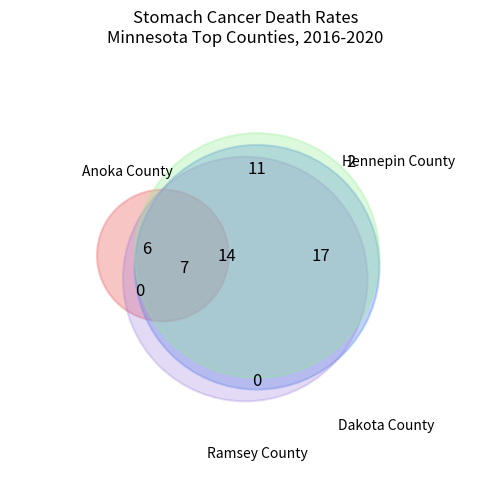

What portion of the pie excludes Hennepin County?

66.7%